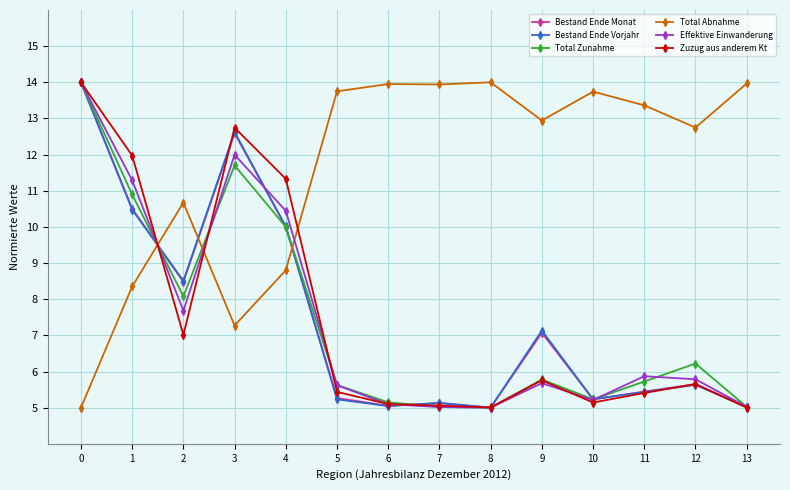

What are all the series names shown in the legend?

Bestand Ende Monat, Bestand Ende Vorjahr, Total Zunahme, Total Abnahme, Effektive Einwanderung, Zuzug aus anderem Kt